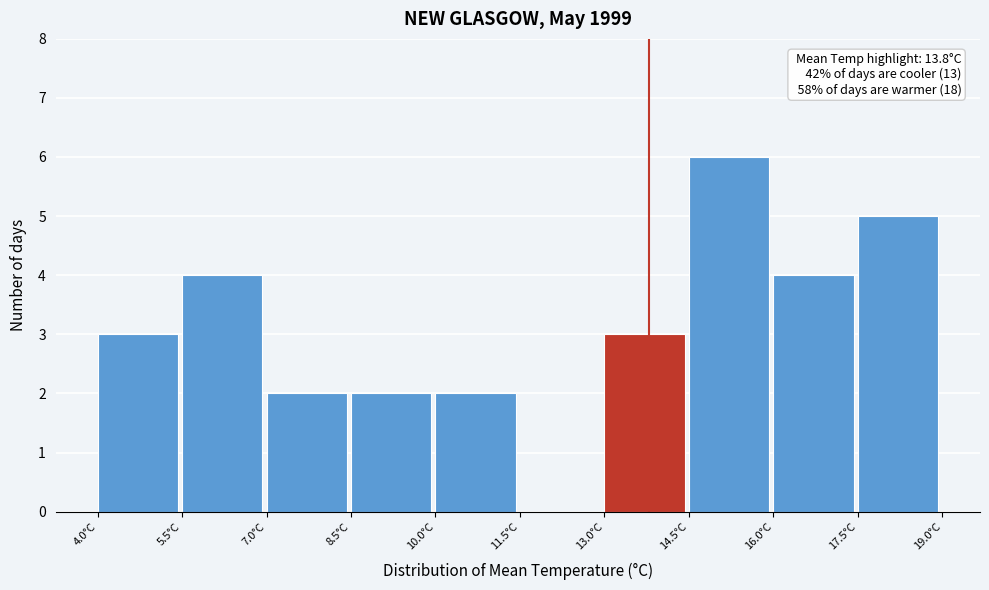

Over which range of the x-axis is the bar tallest?

14.5 to 16.0